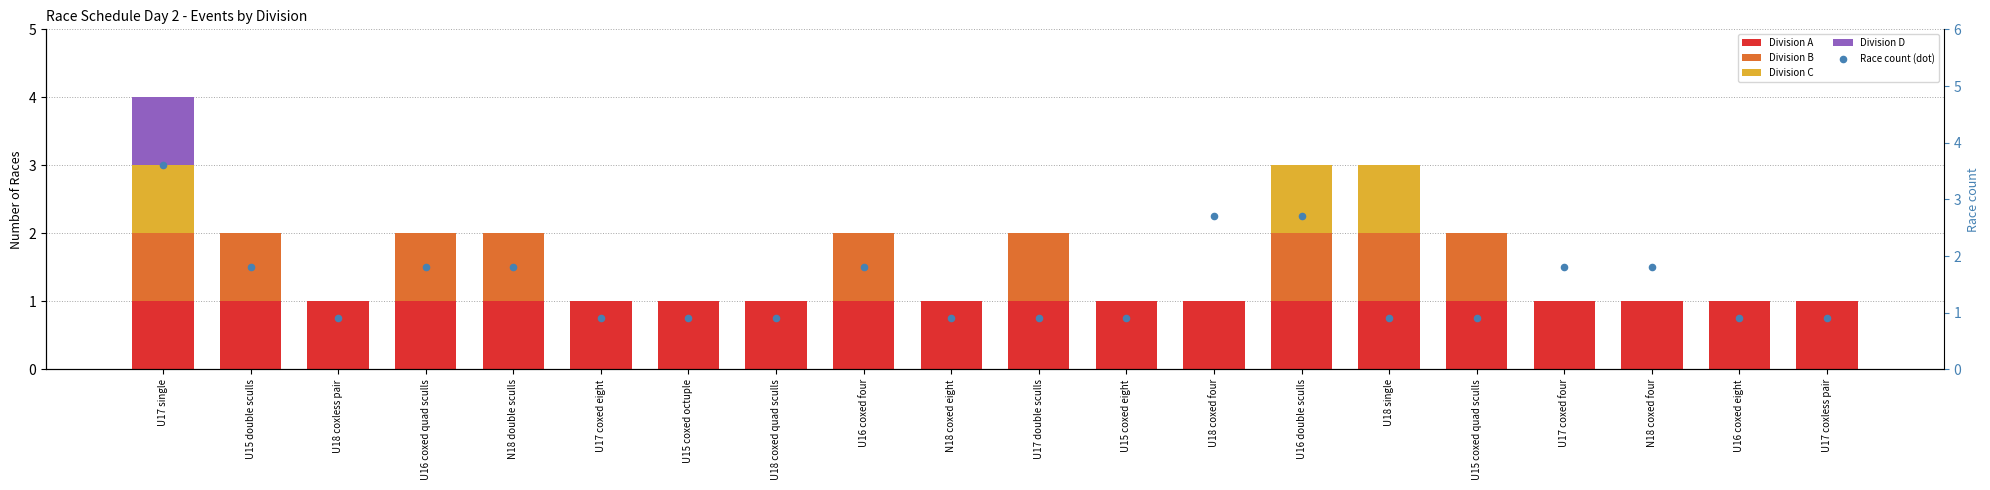

Is the value of Division C at U18 coxed four greater than the value of Division B at N18 coxed four?

No